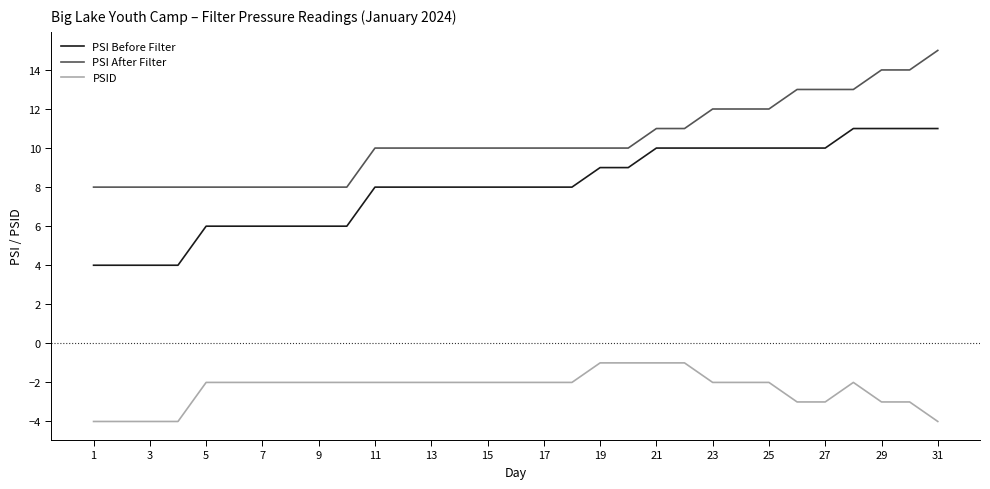

List the series in order of their overall mean, lowest first.

PSID, PSI Before Filter, PSI After Filter